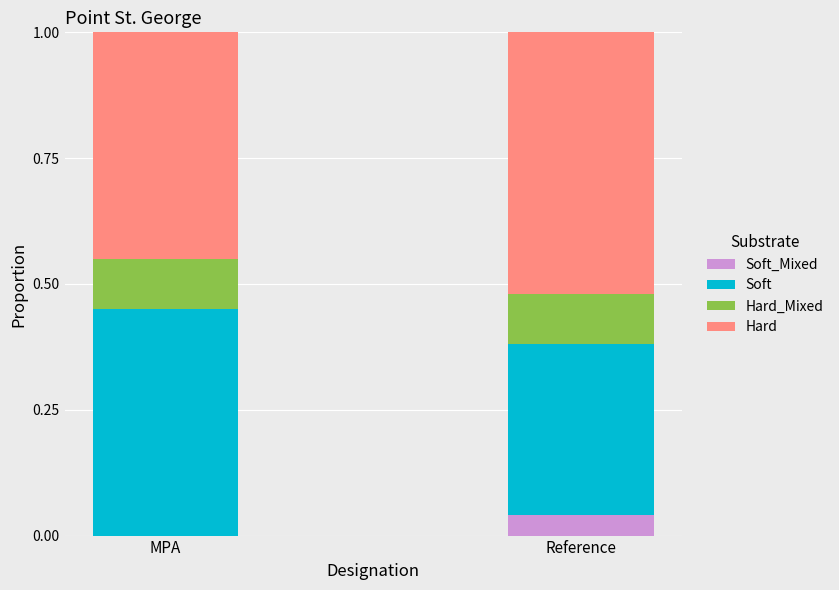

What is the total value across all series at MPA?

1.0